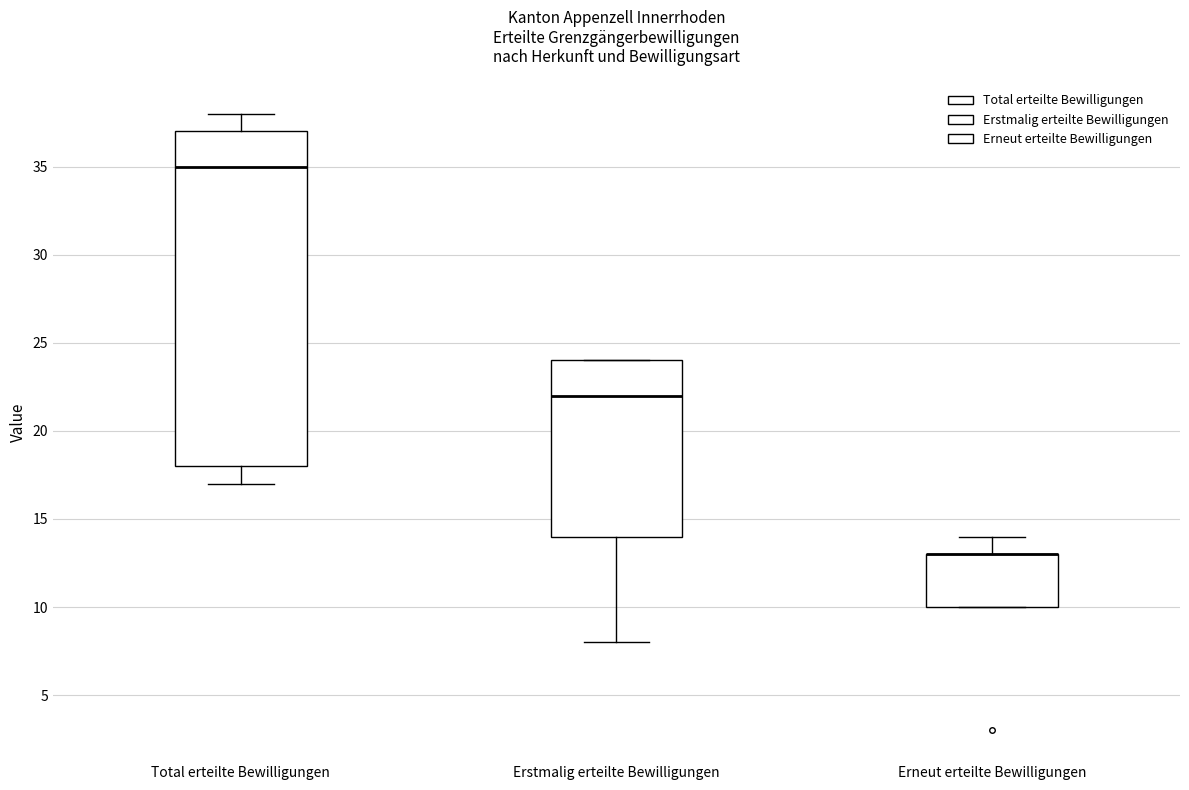

Reading left to right, read every box against the y-axis: the position of its median line, the range the box covers, and the ends of its whiskers. The values are not printed on the chart, so give them approximately, as read against the axis.

Total erteilte Bewilligungen: median 35, box 18 to 37, whiskers 17 to 38
Erstmalig erteilte Bewilligungen: median 22, box 14 to 24, whiskers 8 to 24
Erneut erteilte Bewilligungen: median 13 (drawn on the box's upper edge), box 10 to 13, whiskers 10 to 14